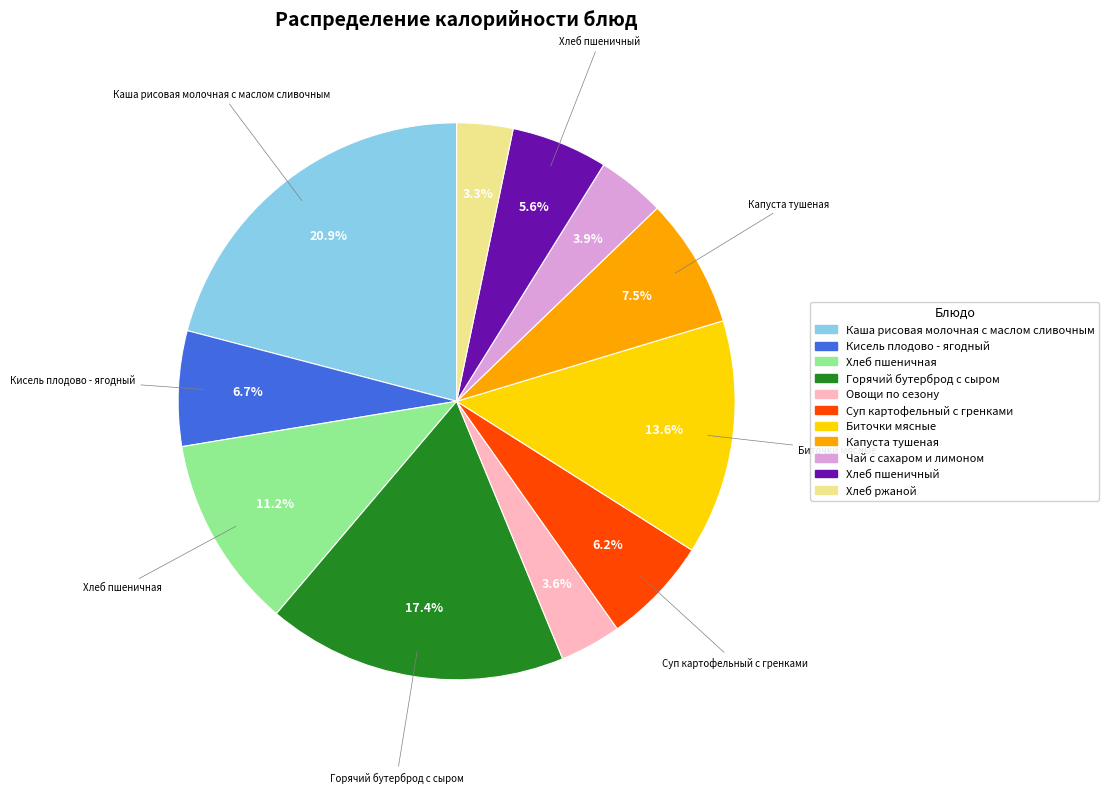

To the nearest percent, what percentage of the pie is Хлеб пшеничный?

6%